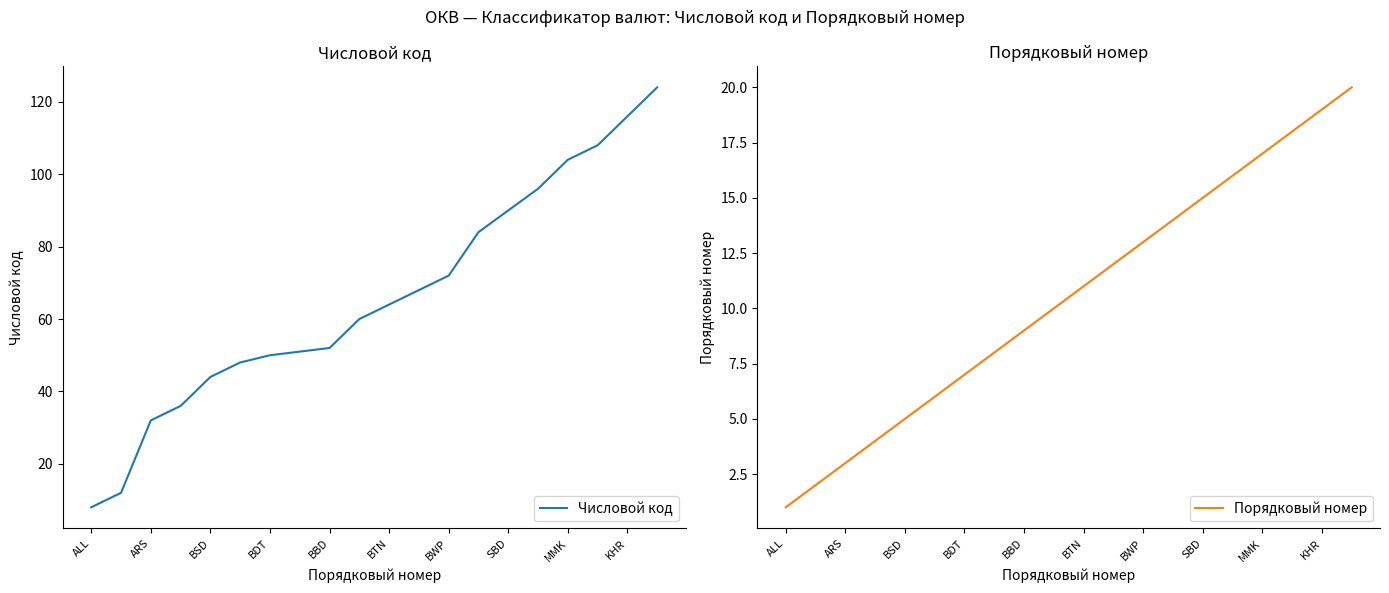

What is the highest value of the Числовой код series?

124